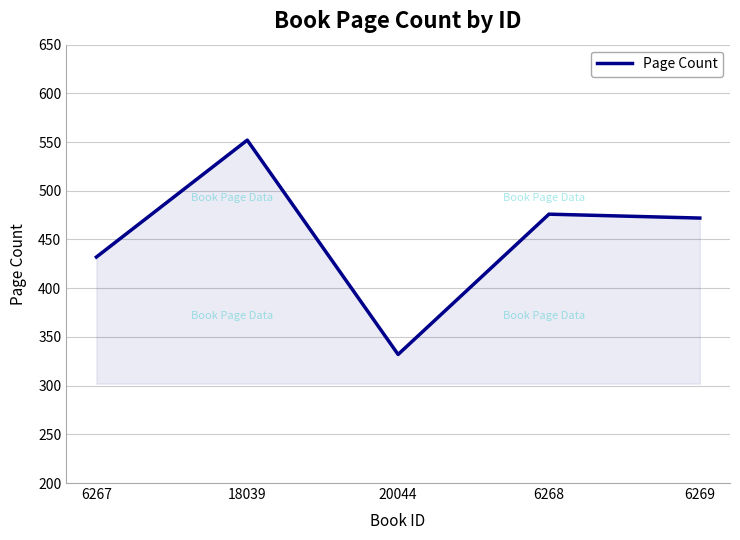

True or false: the data shows 869 at 18039.

False